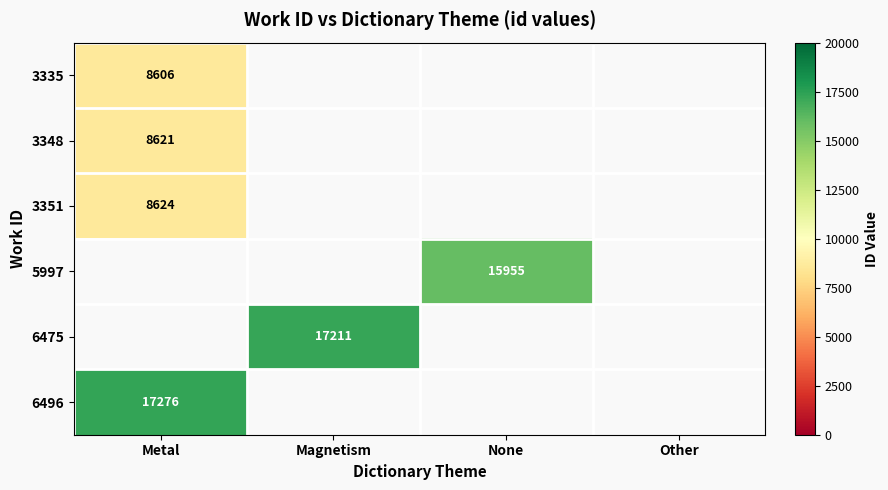

The value of 3348 at Metal is 8621. True or false?

True